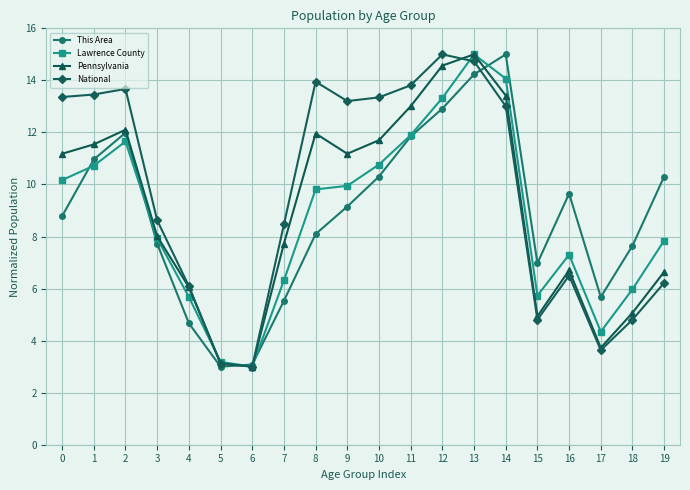

True or false: Lawrence County has more than 1 interior local peaks.

True